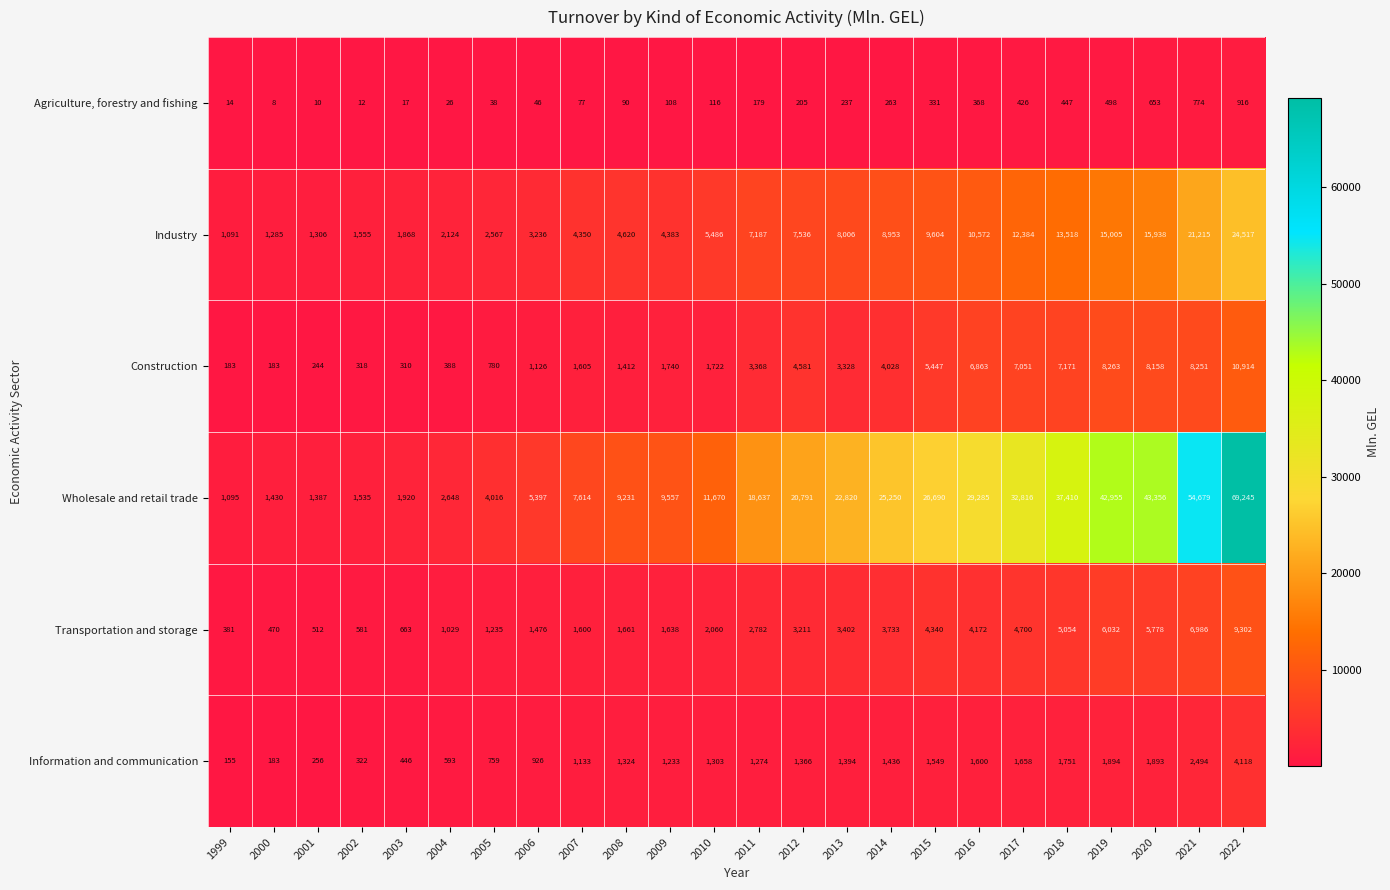

Between 2009 and 2015, which series saw the biggest shift?

Wholesale and retail trade